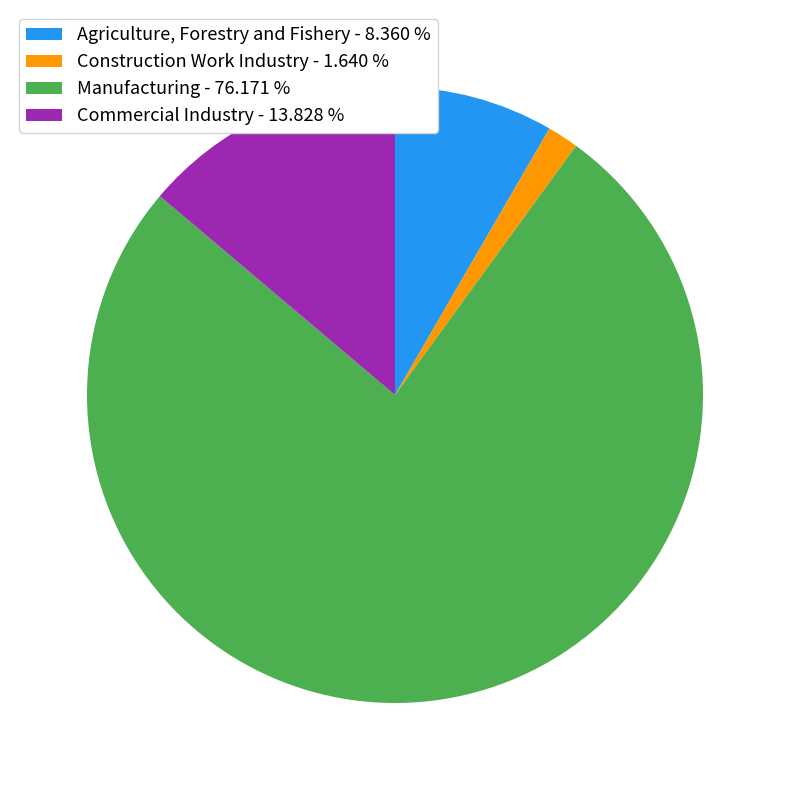

Does Manufacturing - 76.171 % account for over 50% of the chart?

Yes